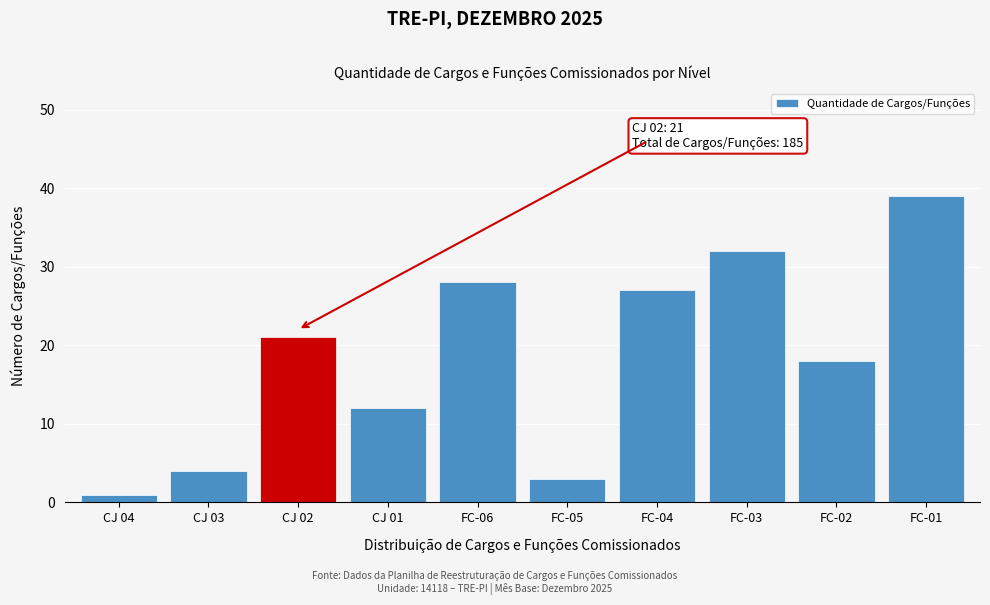

Reading left to right, transcribe all the data shown in this chart.

1	4	21	12	28	3	27	32	18	39